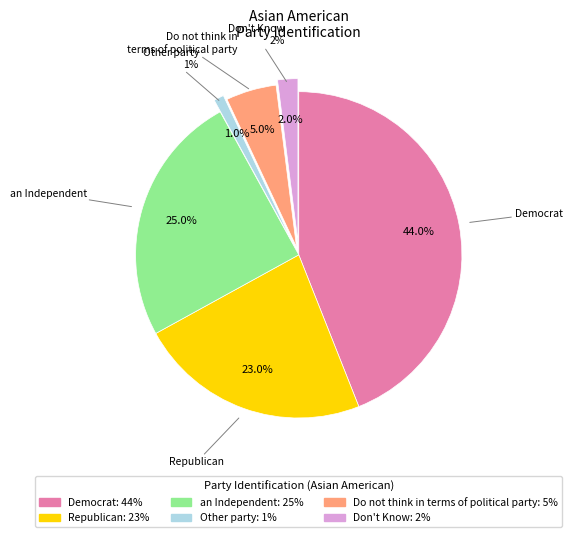

Count the number of slices in the pie.

6